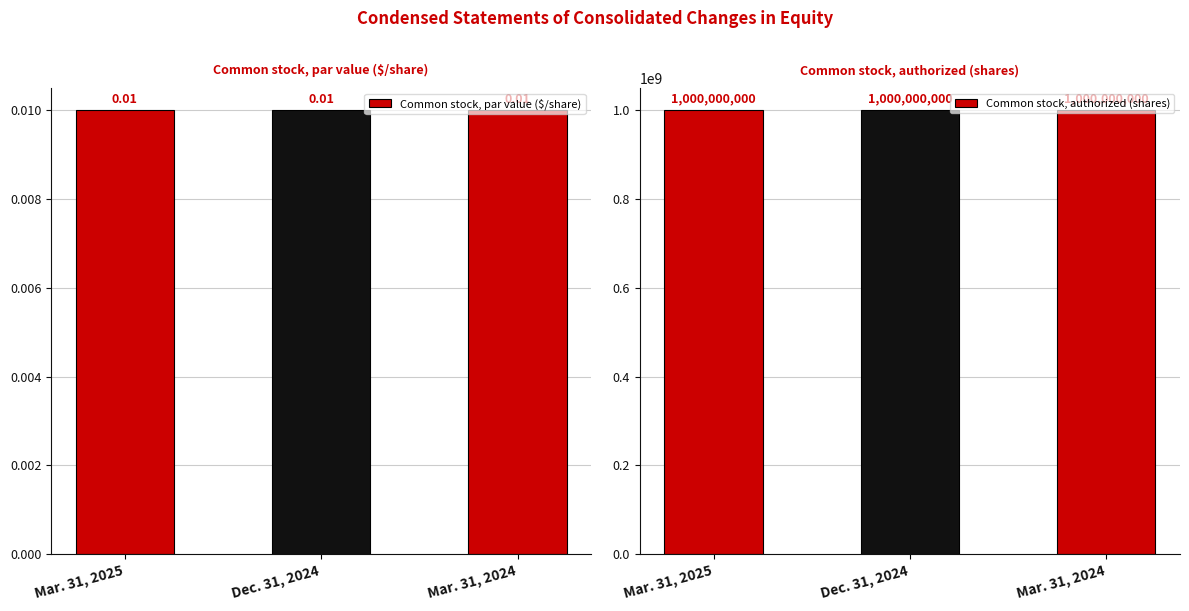

Are the bars grouped side by side (vs. stacked)?

Yes